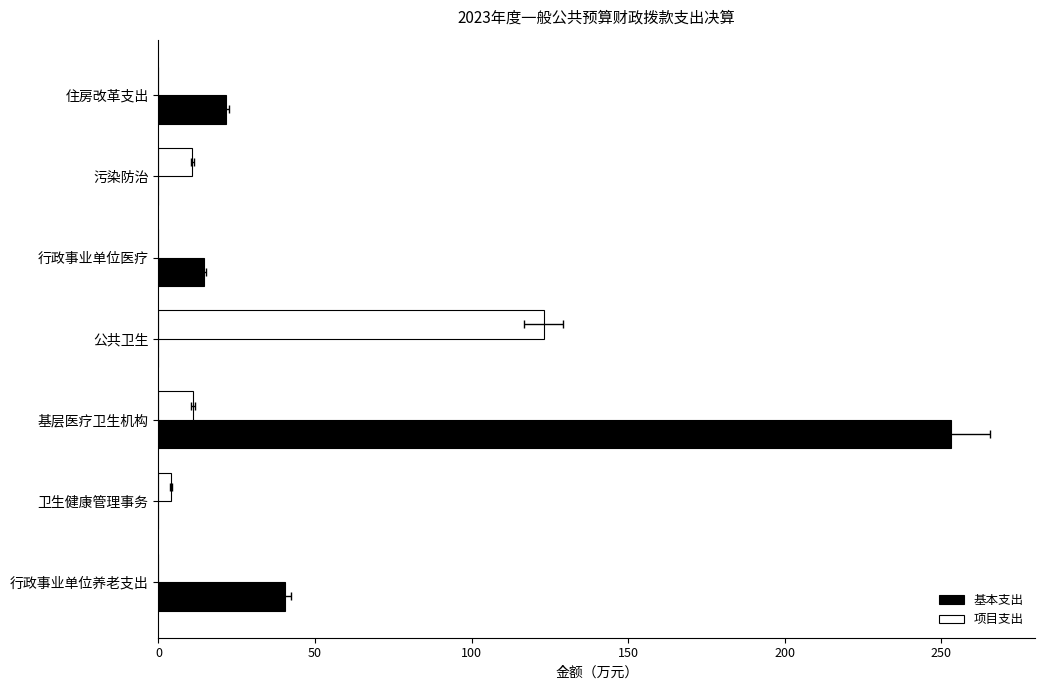

What is the value of the 基本支出 bar at the 5th from the left?

14.6